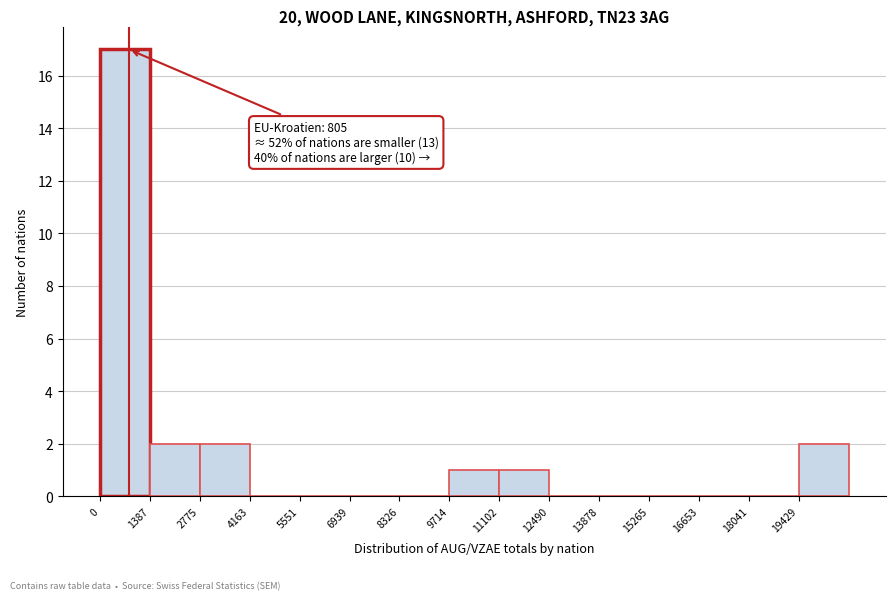

Which range on the x-axis has the tallest bar?

0 to 1400